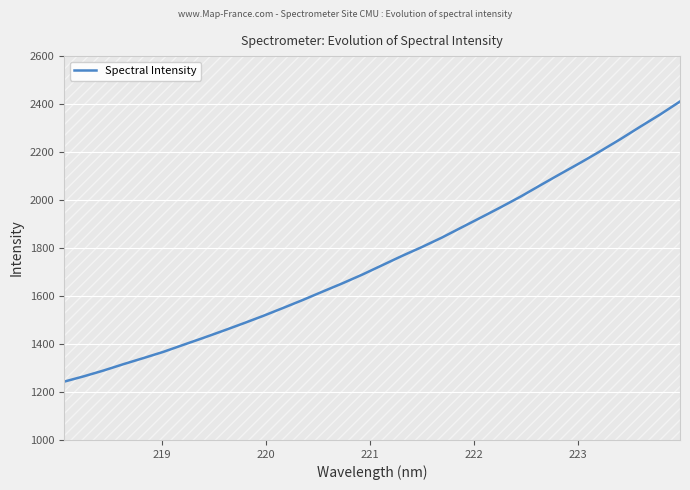

What is the highest value of the Spectral Intensity series?

2410.8